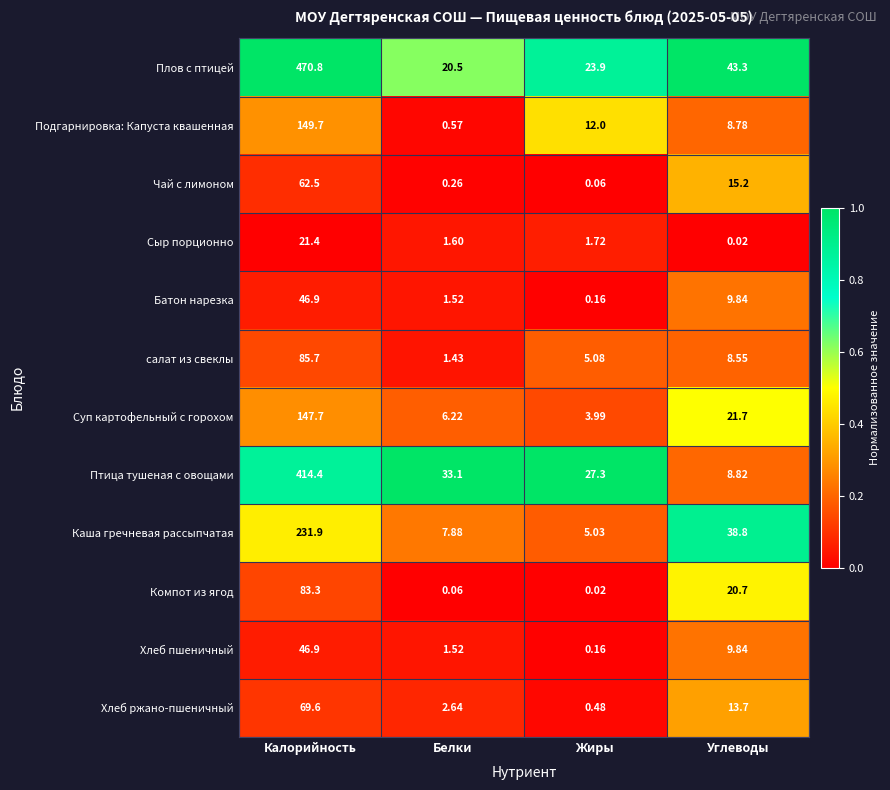

Which series changed the most between Белки and Жиры?

Подгарнировка: Капуста квашенная